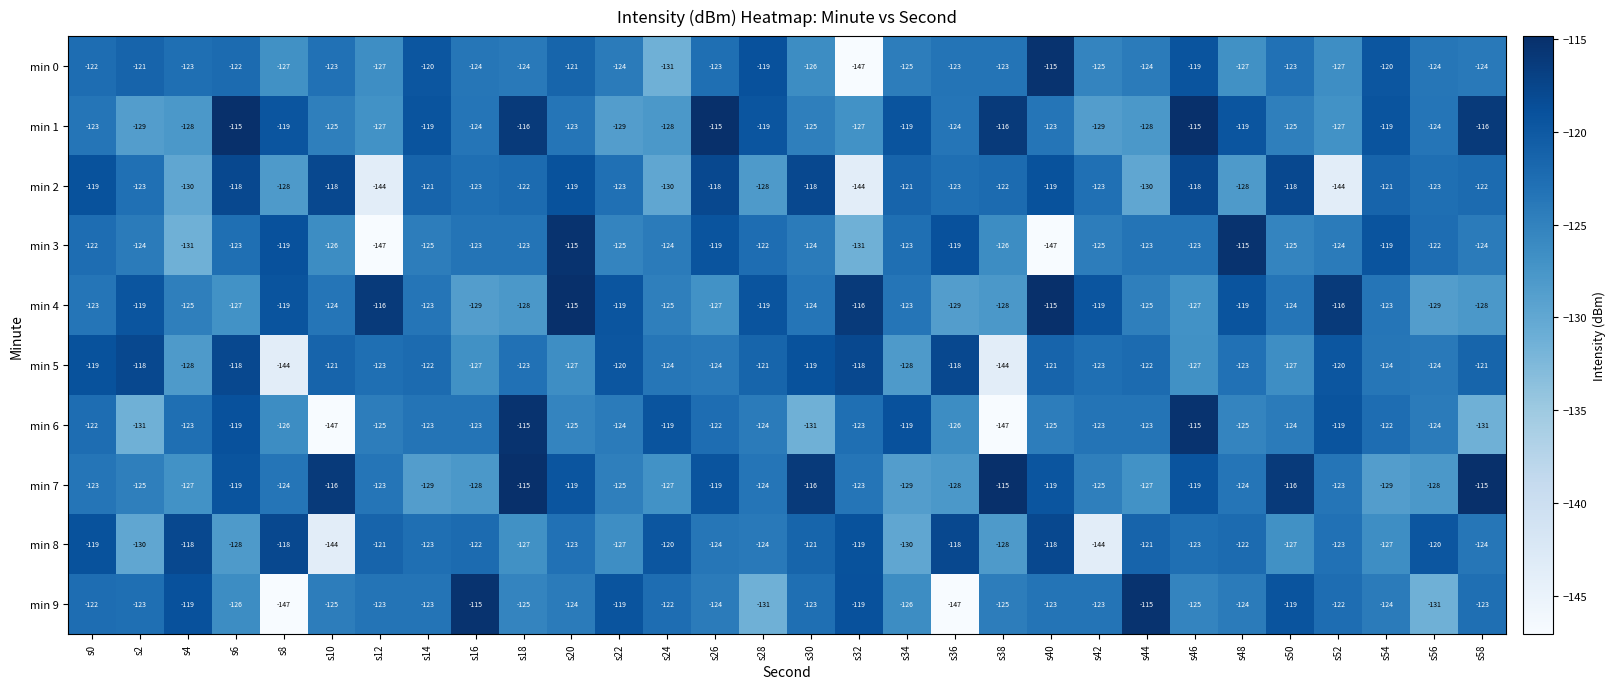

Where is min 3 nearest to the value -131?

s4